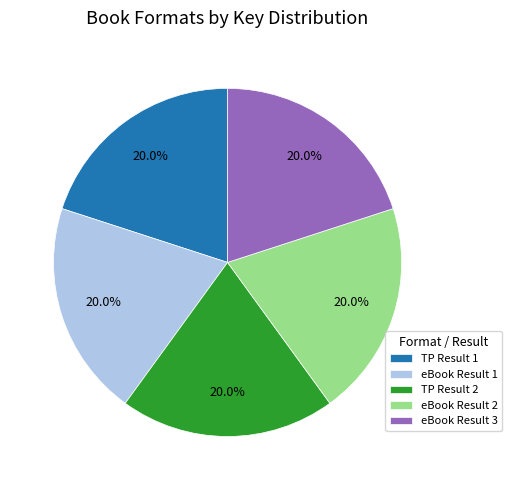

Count the number of slices in the pie.

5